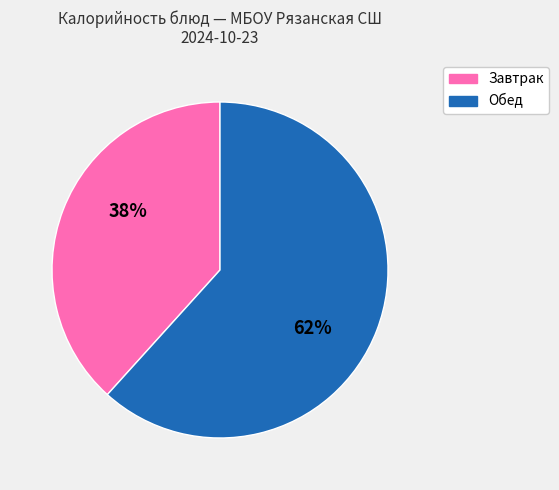

Is there any slice that represents more than half of the pie?

Yes